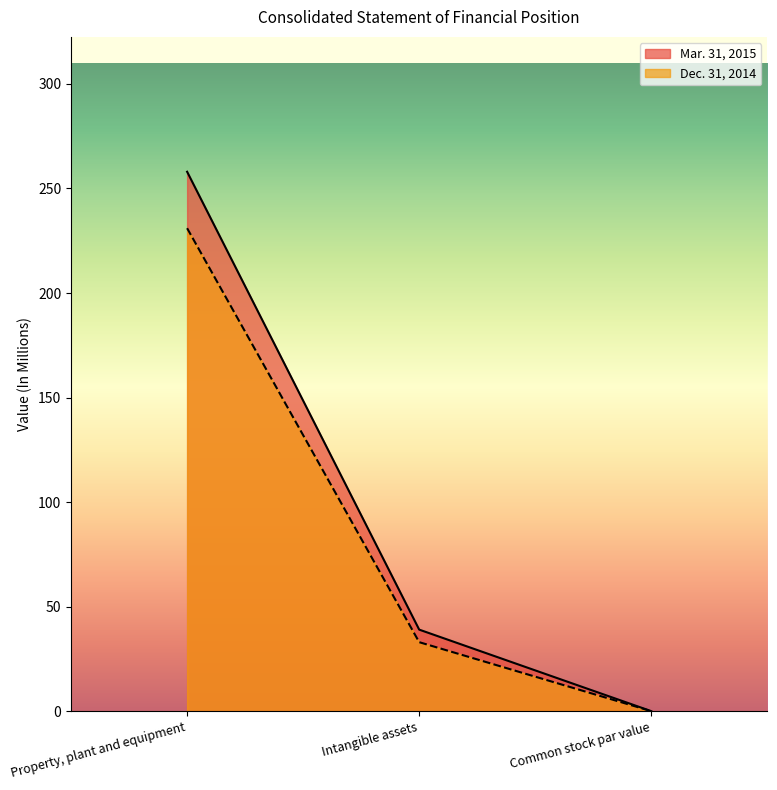

How many lines are shown in the chart?

2